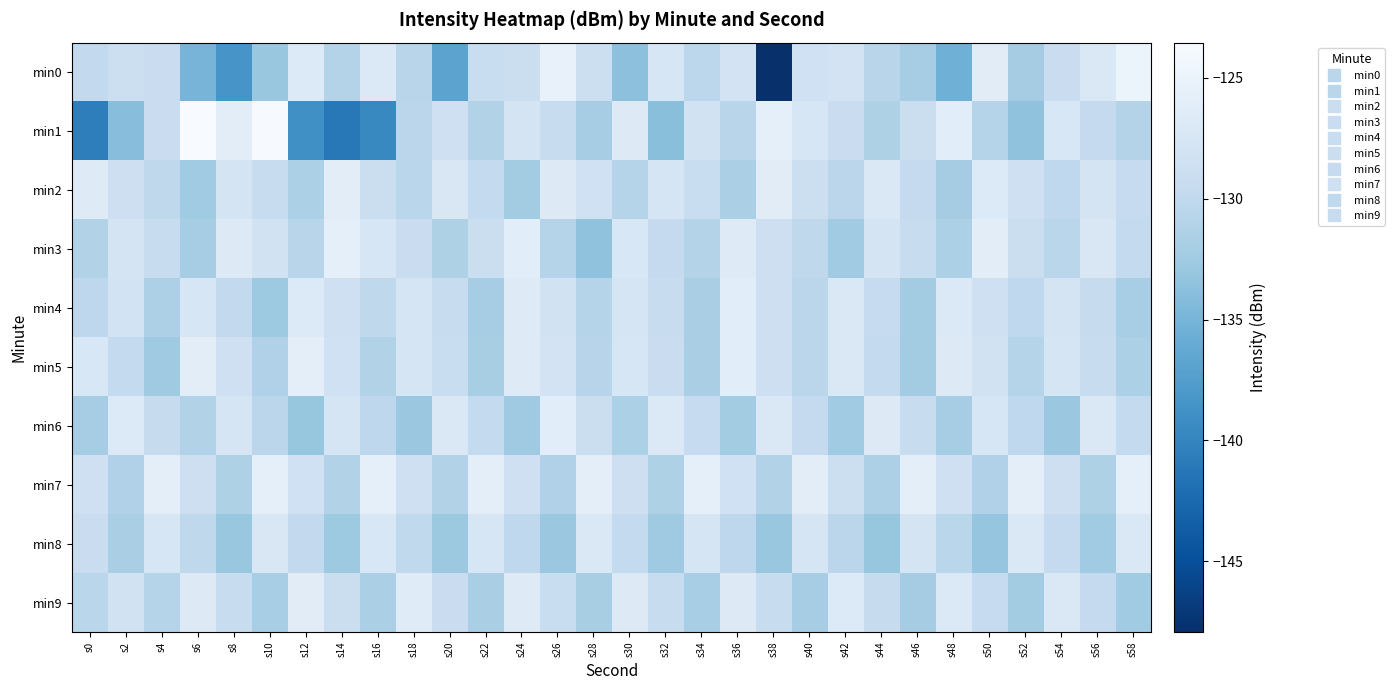

What is the minimum value shown in the chart?

-147.9